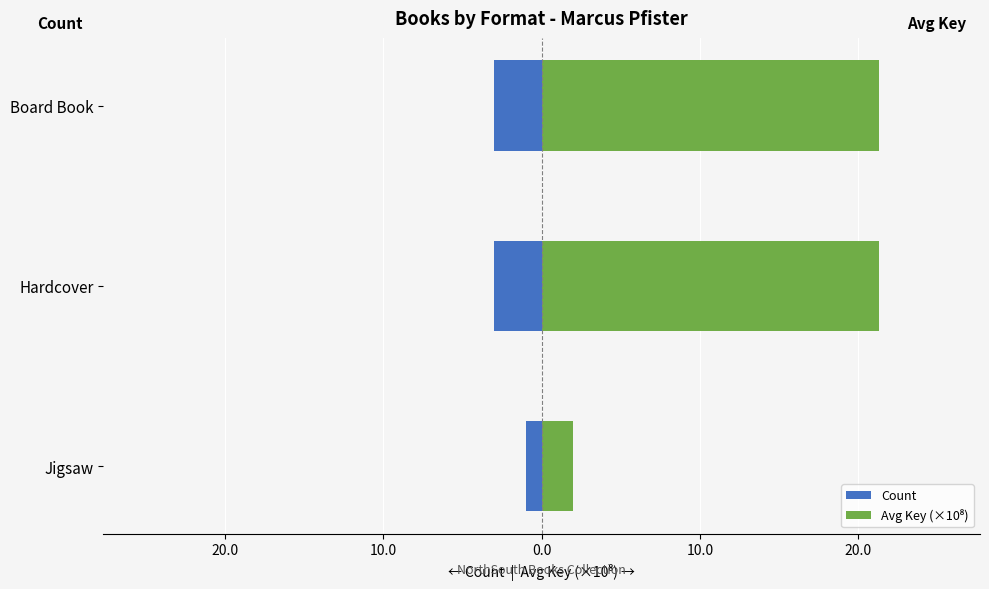

True or false: Avg Key (×10⁸) has a value of 6.6 at Board Book.

False